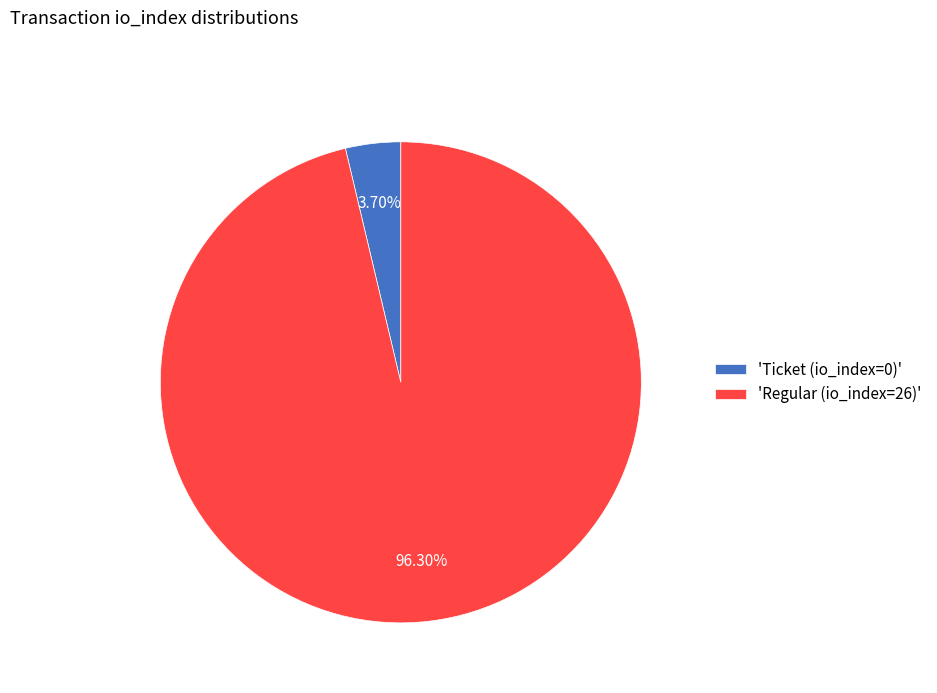

Does any single category account for the majority?

Yes